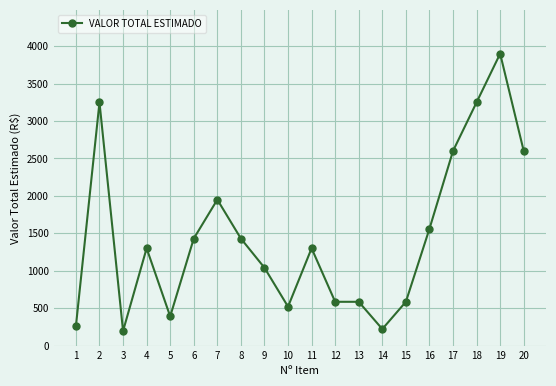

The chart shows a value of 2600 at 20. True or false?

True